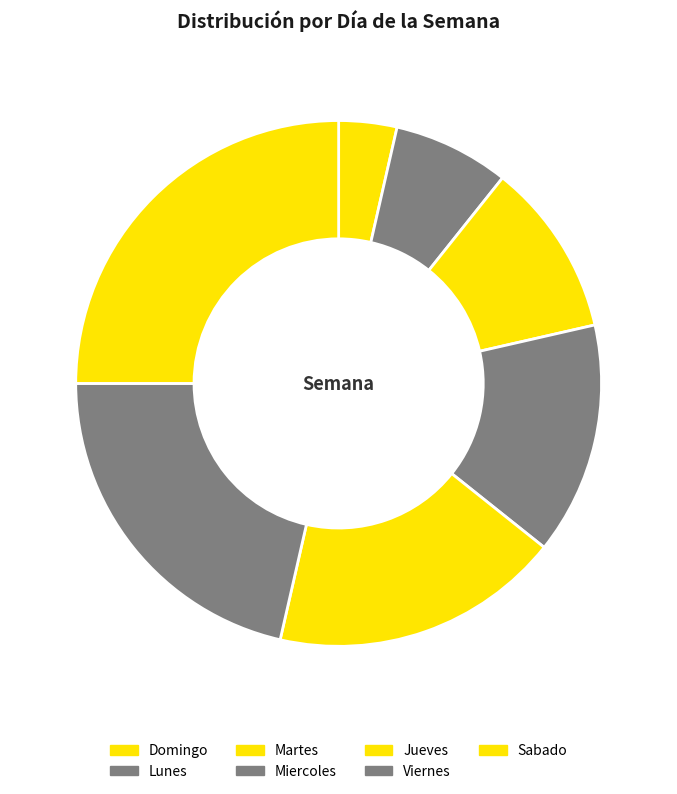

How many segments does this pie chart have?

7